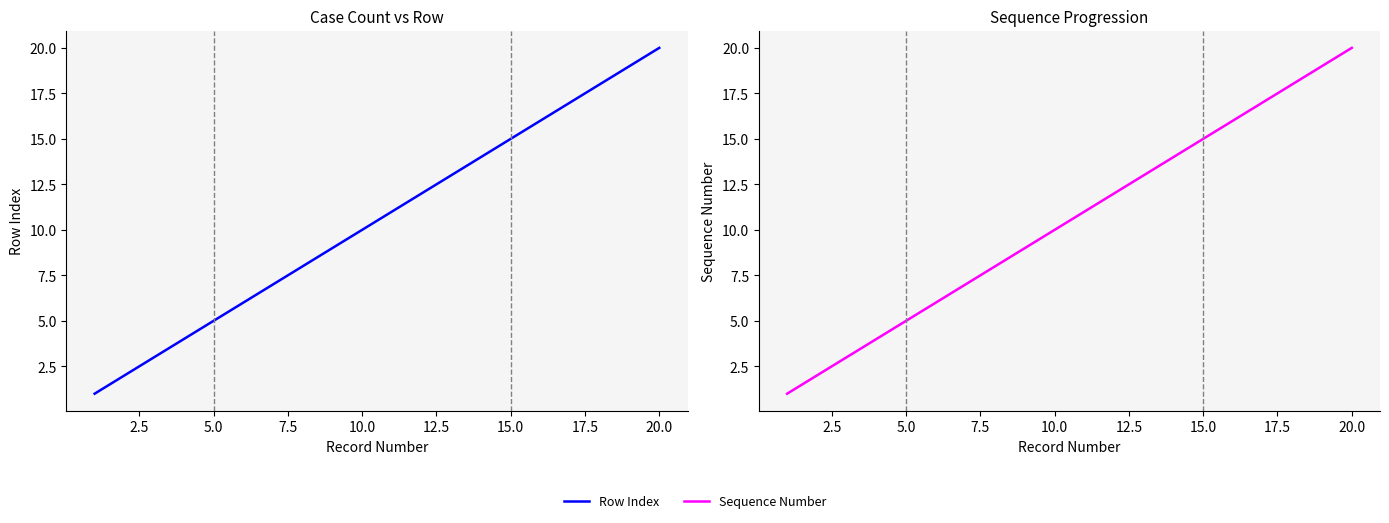

Count the number of categories in the chart.

20